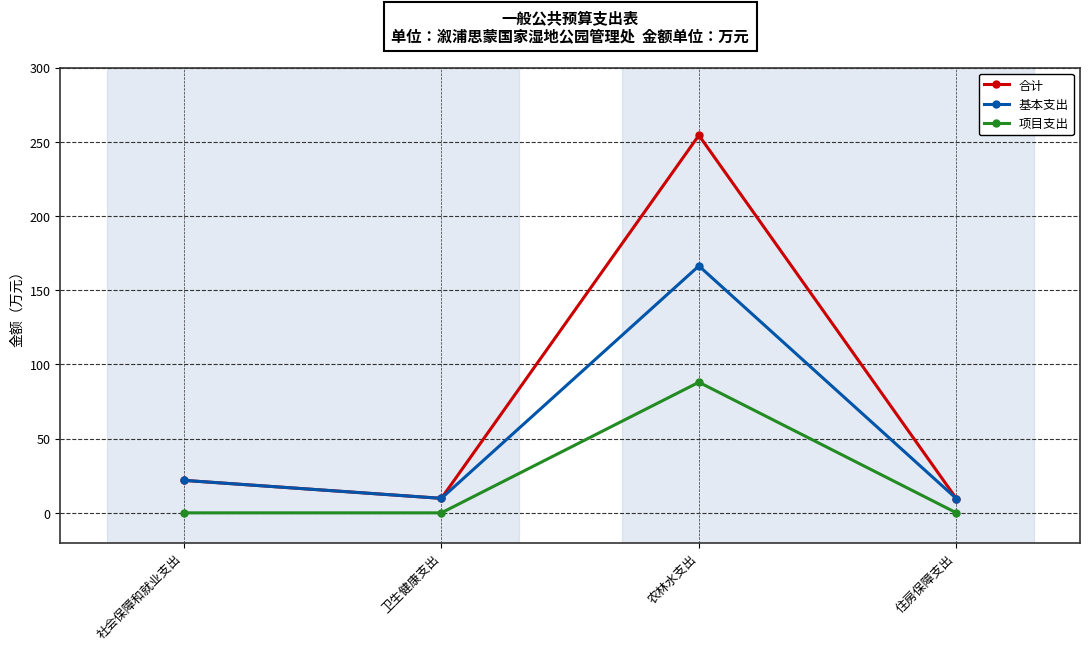

Which series has the widest spread of values?

合计